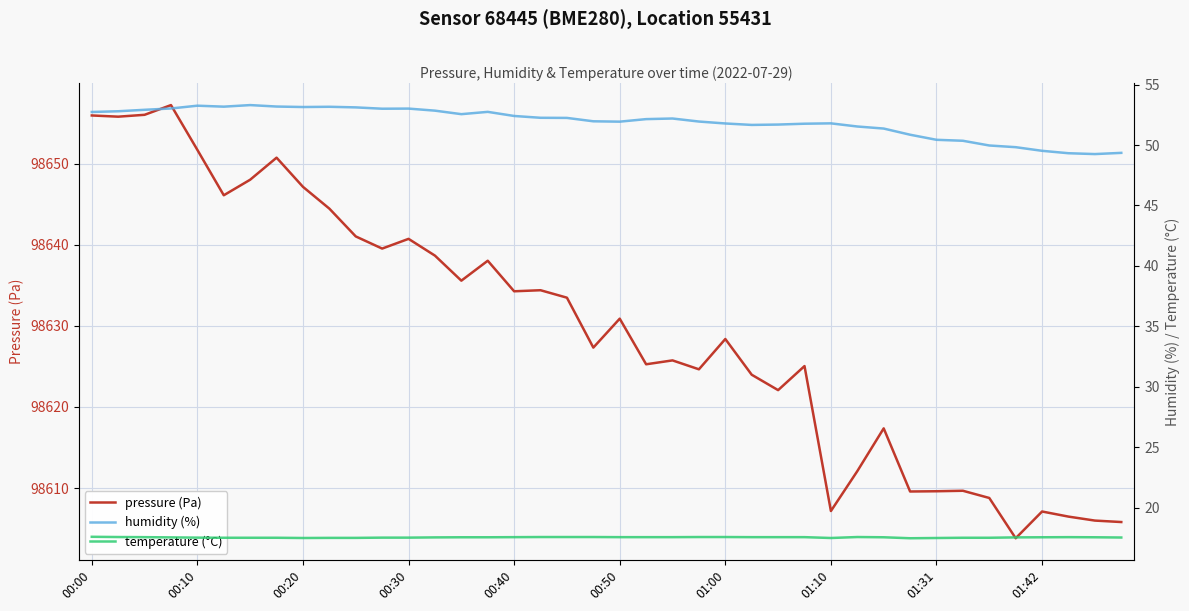

Reading right to left, list all the values displayed in this chart.

pressure (Pa): 98605.8	98606.0	98606.5	98607.1	98603.8	98608.8	98609.7	98609.6	98609.6	98617.4	98612.1	98607.2	98625.1	98622.1	98624.0	98628.4	98624.6	98625.8	98625.3	98630.9	98627.3	98633.5	98634.4	98634.3	98638.1	98635.6	98638.7	98640.8	98639.6	98641.1	98644.5	98647.2	98650.8	98648.1	98646.1	98651.7	98657.3	98656.1	98655.8	98656.0
humidity (%): 49.4	49.2	49.3	49.5	49.8	50.0	50.4	50.4	50.9	51.4	51.5	51.8	51.8	51.7	51.7	51.8	51.9	52.2	52.1	51.9	52.0	52.2	52.2	52.4	52.7	52.5	52.8	53.0	53.0	53.1	53.2	53.1	53.2	53.3	53.2	53.2	53.0	52.9	52.8	52.7
temperature (°C): 17.6	17.6	17.6	17.6	17.6	17.5	17.5	17.5	17.5	17.6	17.6	17.5	17.6	17.6	17.6	17.6	17.6	17.6	17.6	17.6	17.6	17.6	17.6	17.6	17.6	17.6	17.6	17.5	17.5	17.5	17.5	17.5	17.5	17.5	17.5	17.5	17.6	17.6	17.6	17.6